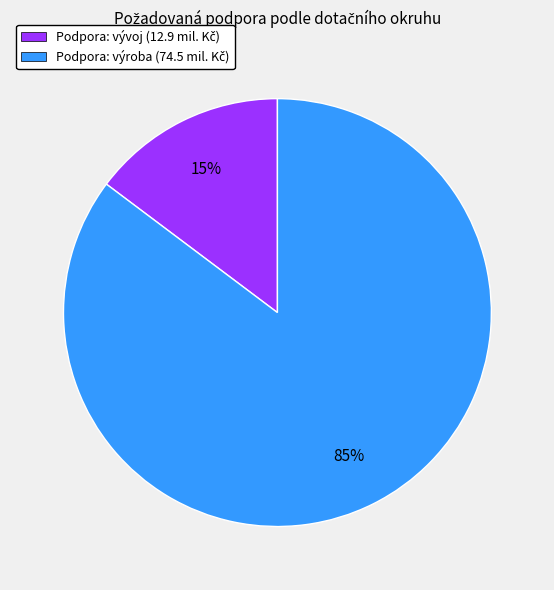

Does any single category account for the majority?

Yes